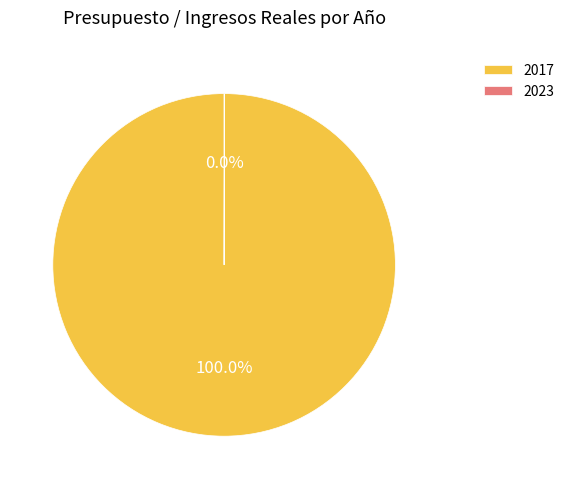

Which category has the biggest portion of the pie?

2017